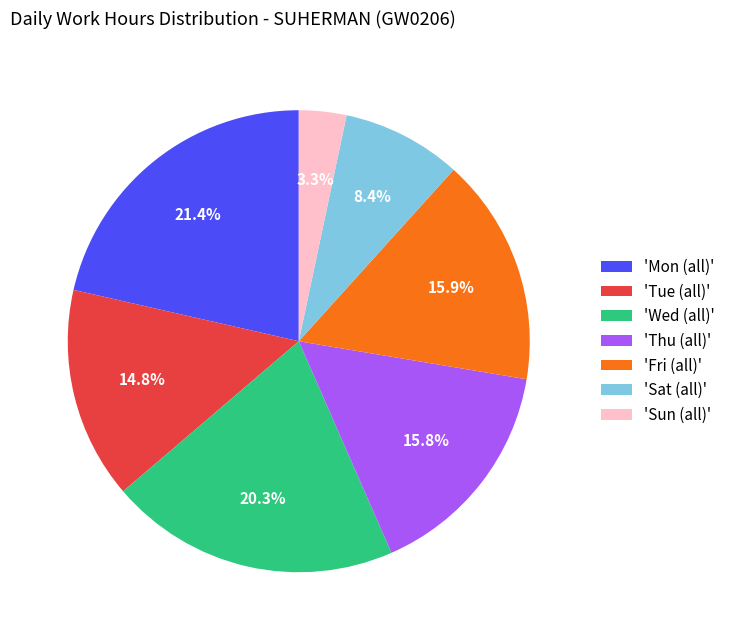

What is the total percentage of 'Thu (all)' and 'Sun (all)'?

19.1%